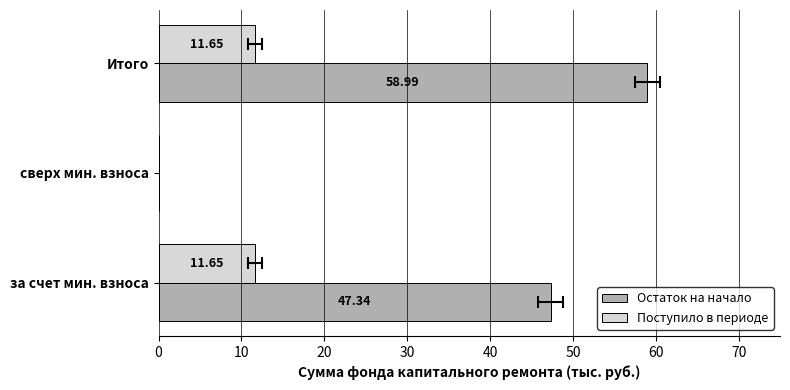

Reading left to right, list all the values displayed in this chart.

Остаток на начало: 47.3	0.0	59.0
Поступило в периоде: 11.7	0.0	11.7